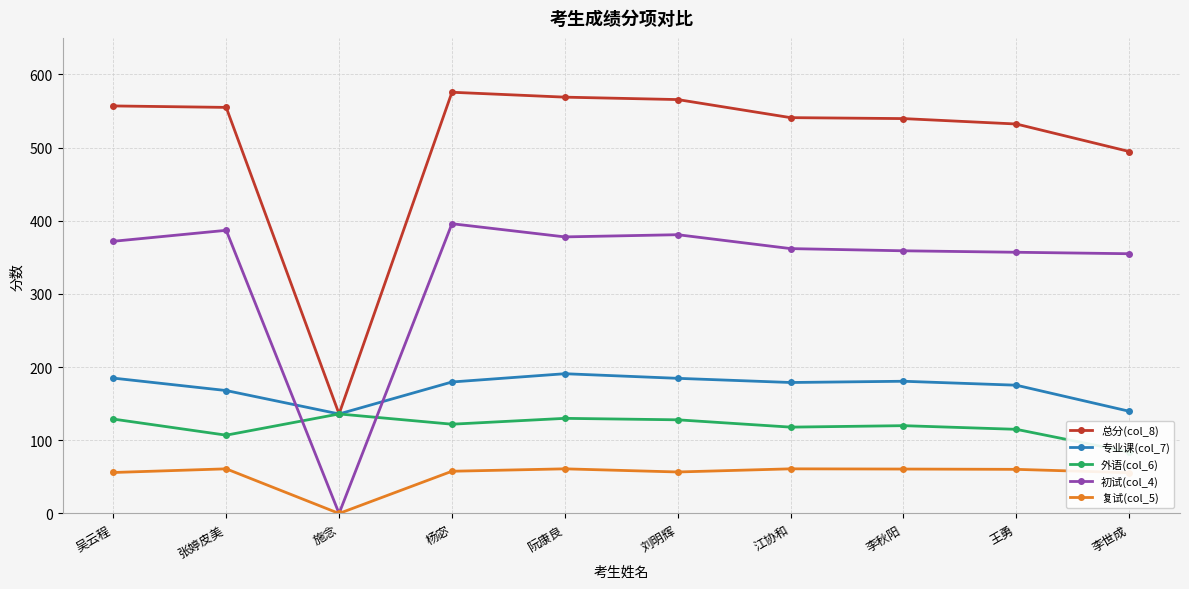

Which label corresponds to the smallest value in the chart?

施念